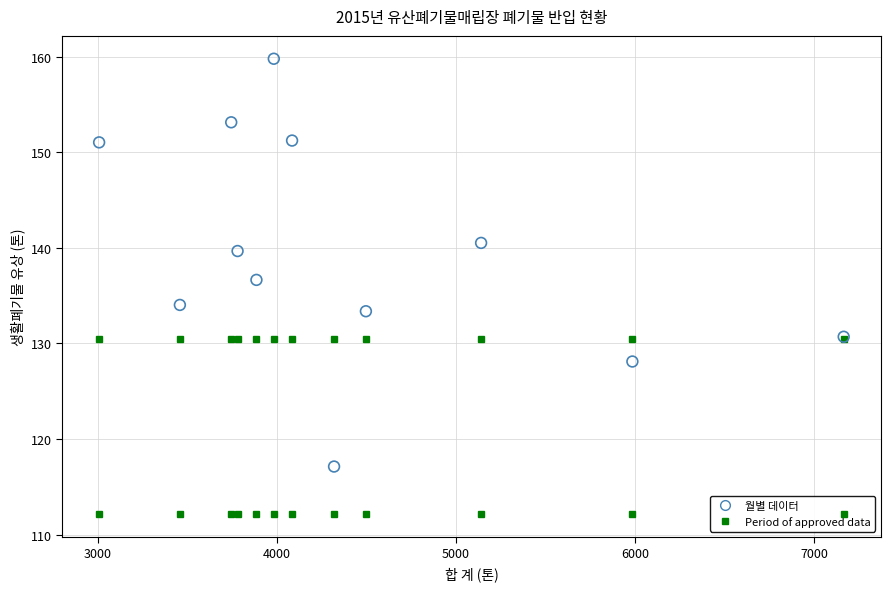

What is the average Y value?

139.6